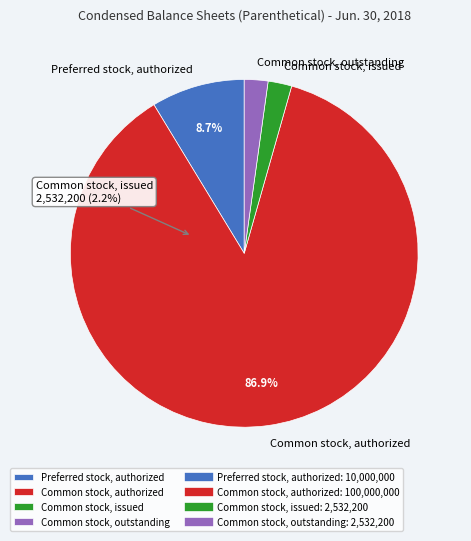

How many slices are in this pie chart?

4